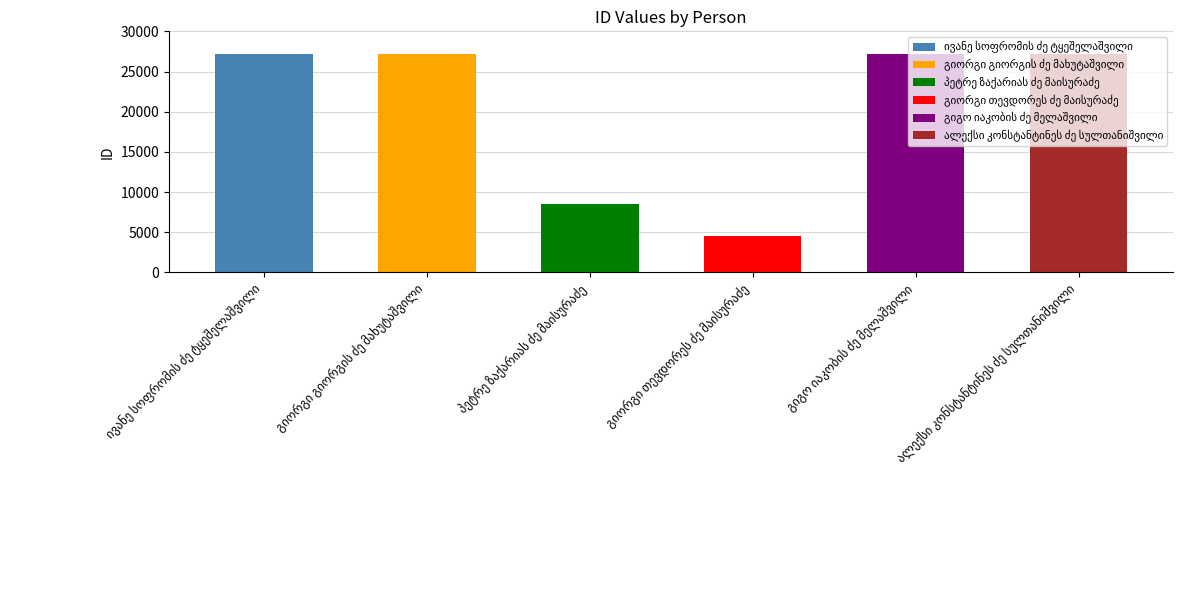

Reading right to left, what are all the values shown in this chart?

ალექსი კონსტანტინეს ძე სულთანიშვილი=27216	გიგო იაკობის ძე მელაშვილი=27185	გიორგი თევდორეს ძე მაისურაძე=4545	პეტრე ზაქარიას ძე მაისურაძე=8573	გიორგი გიორგის ძე მახუტაშვილი=27182	ივანე სოფრომის ძე ტყეშელაშვილი=27213